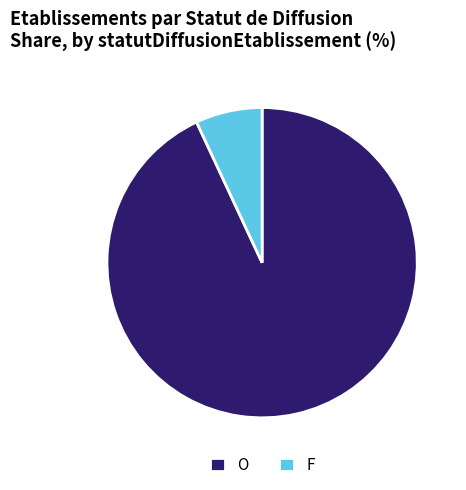

What is the largest slice in the pie chart?

O